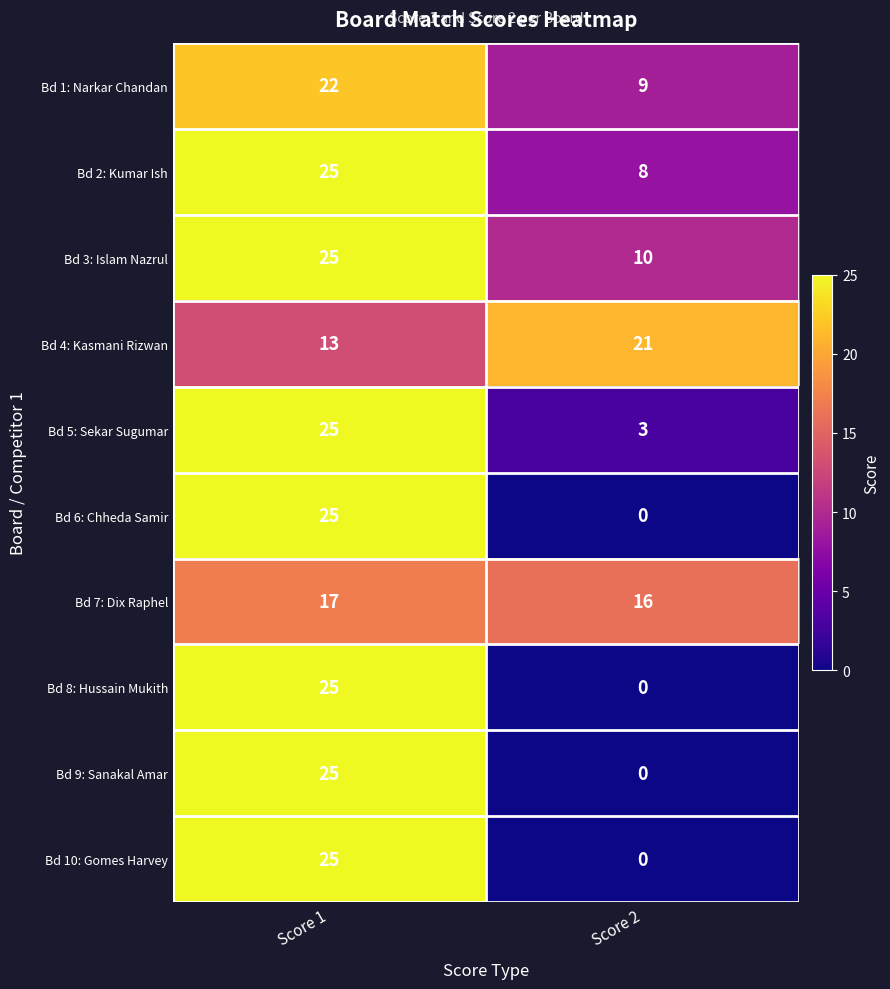

What is the total value across all series at Score 2?

67